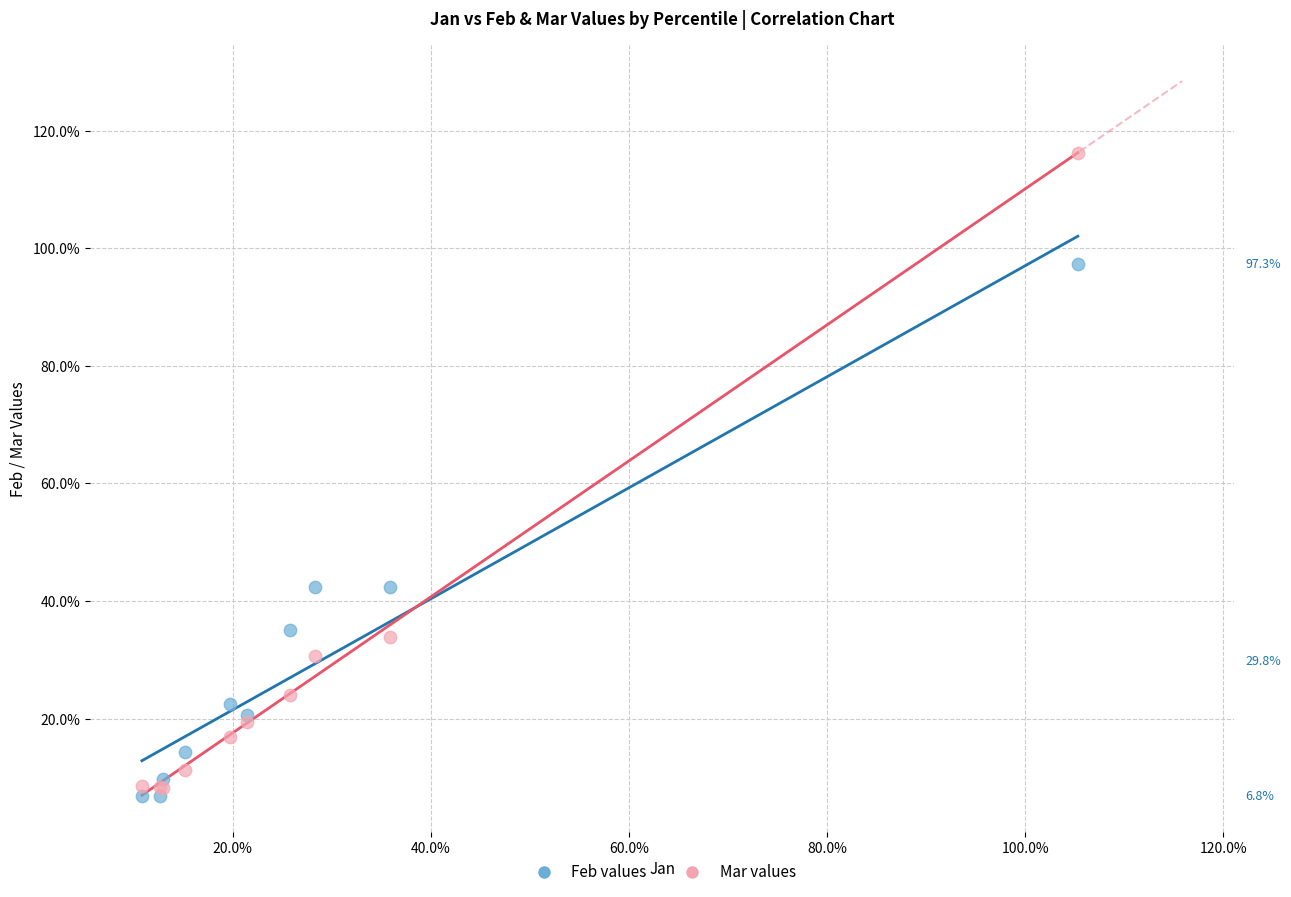

What are all the series names shown in the legend?

Feb values, Mar values